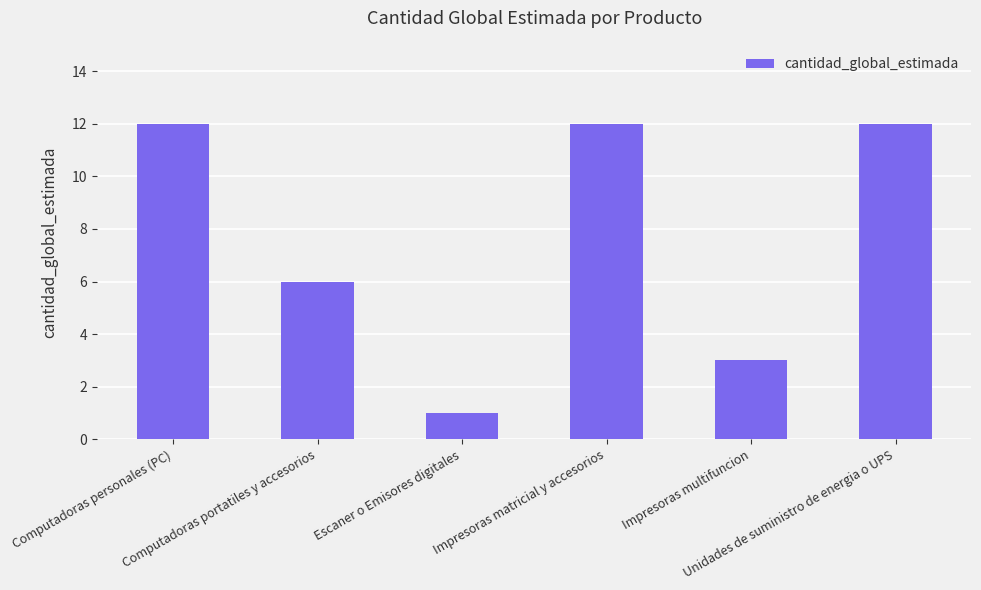

What is the average value?

8